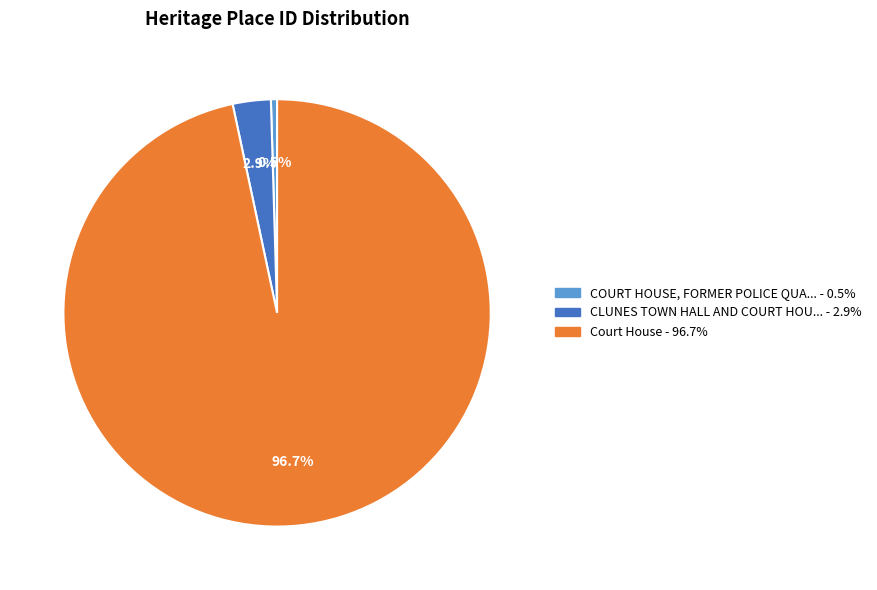

Does any single category account for the majority?

Yes